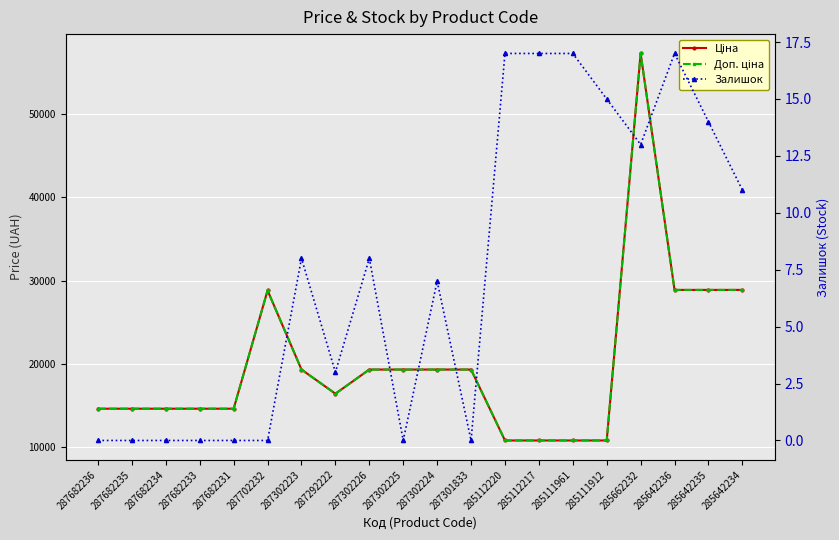

At which label does Доп. ціна first exceed 19343?

287702232